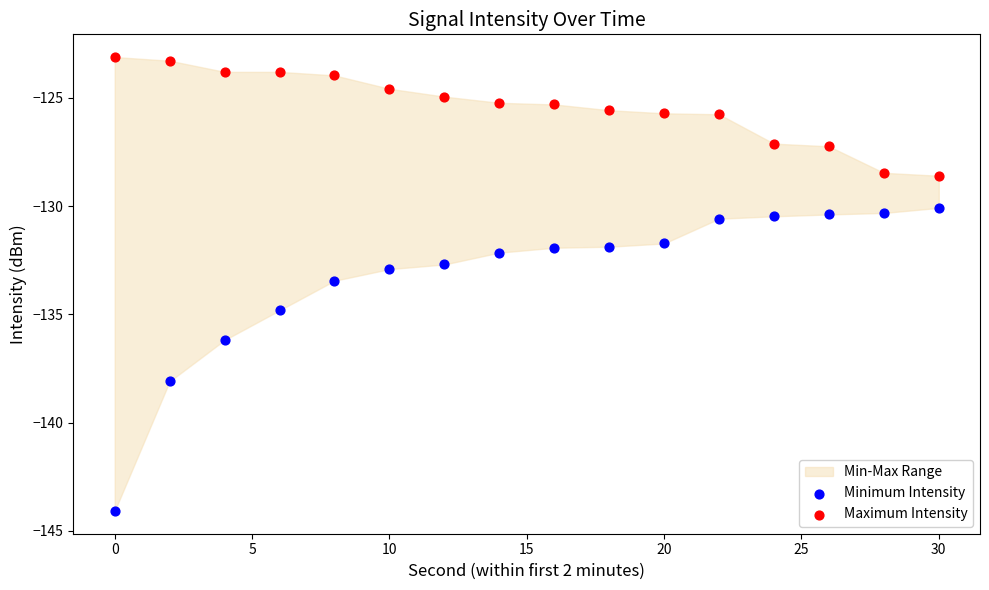

Which series contains the lowest Y value?

Minimum Intensity